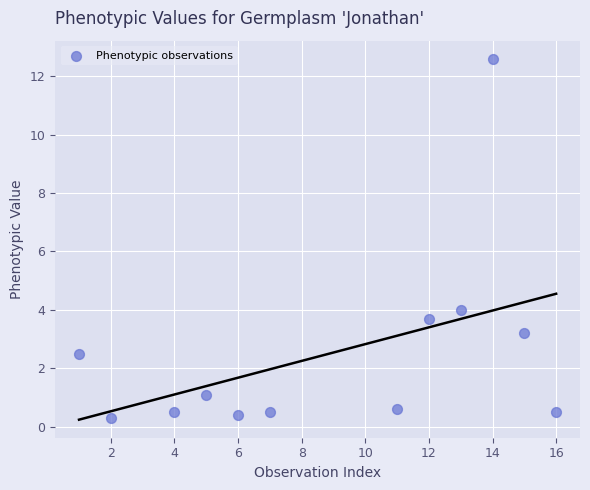

What is the range of Y values (max minus min)?

12.3